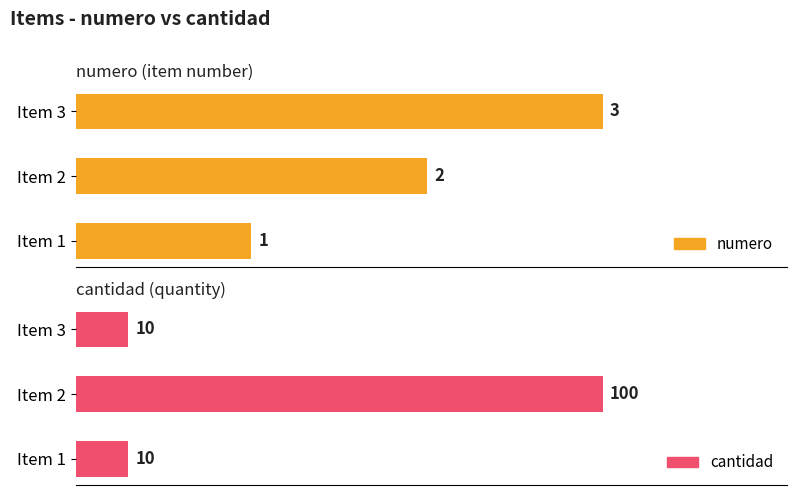

The value of numero at Item 2 is 1. True or false?

False